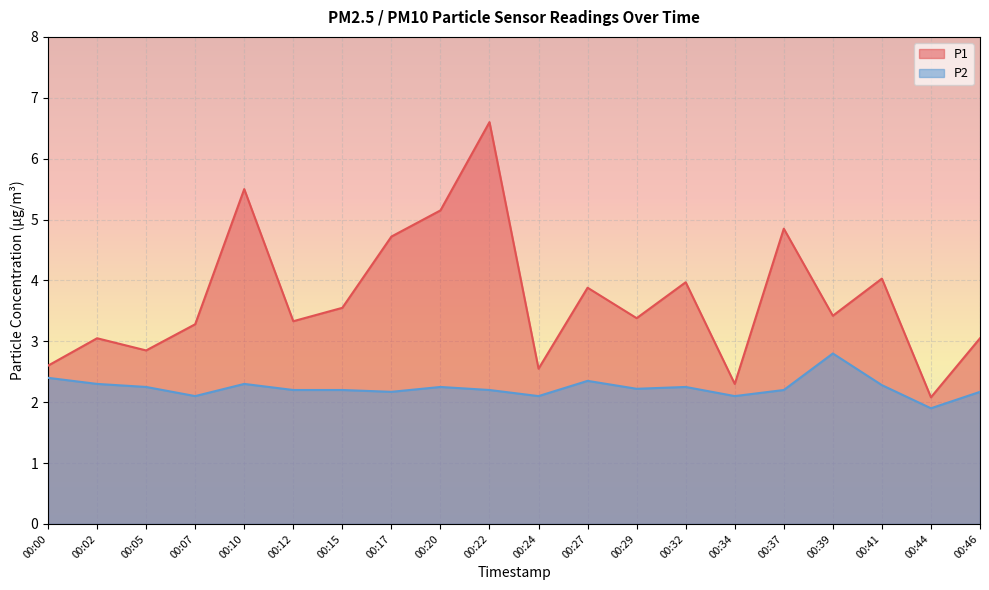

Rank the categories by P2 value from highest to lowest.

00:39, 00:00, 00:27, 00:02, 00:10, 00:41, 00:05, 00:20, 00:32, 00:29, 00:12, 00:15, 00:22, 00:37, 00:17, 00:46, 00:07, 00:24, 00:34, 00:44